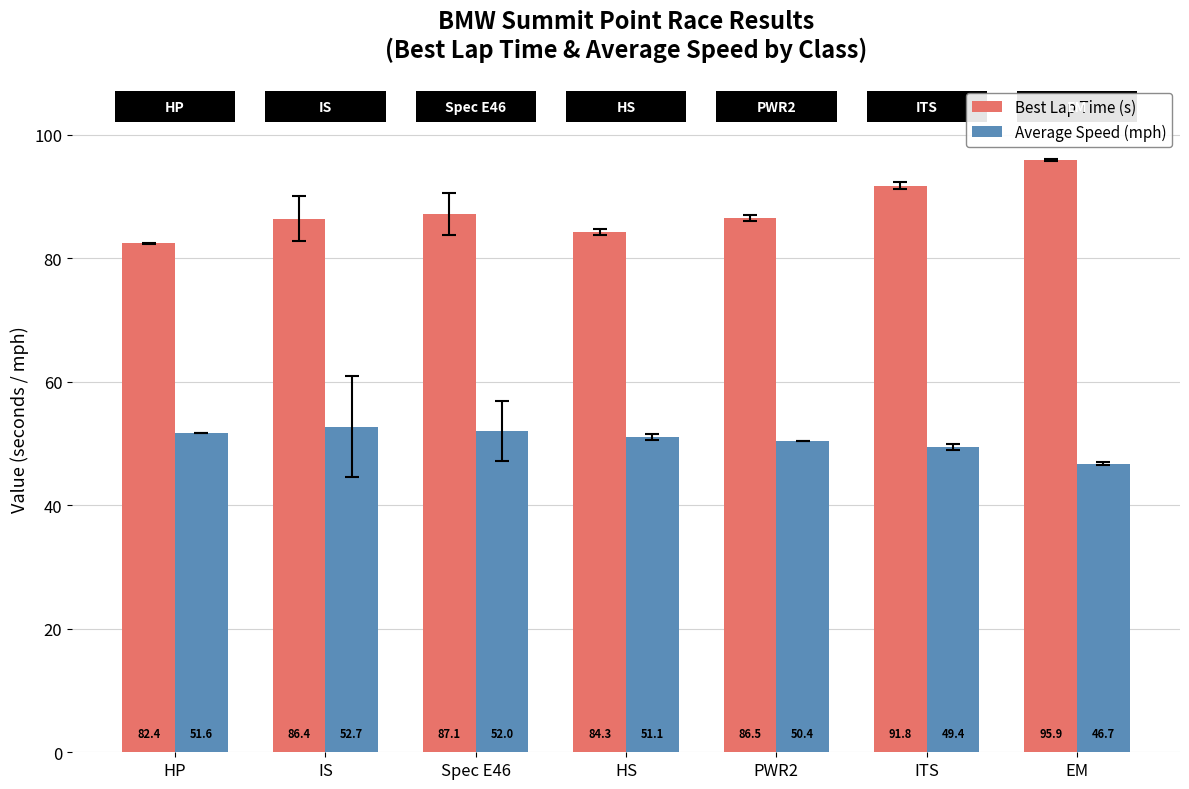

What is the difference between the second highest and minimum values in the Average Speed (mph) series?

5.3